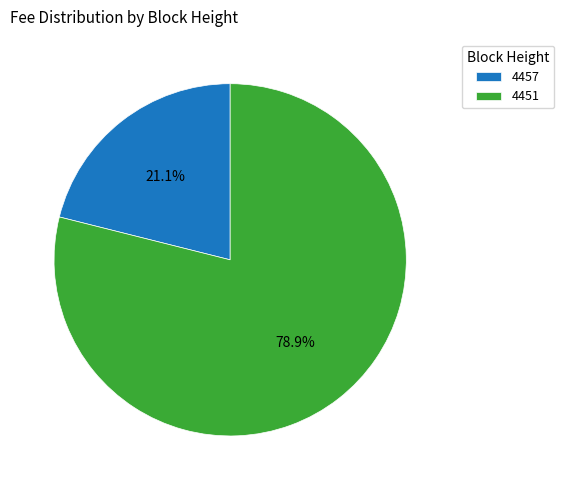

How much of the chart is everything except 4451?

21.1%